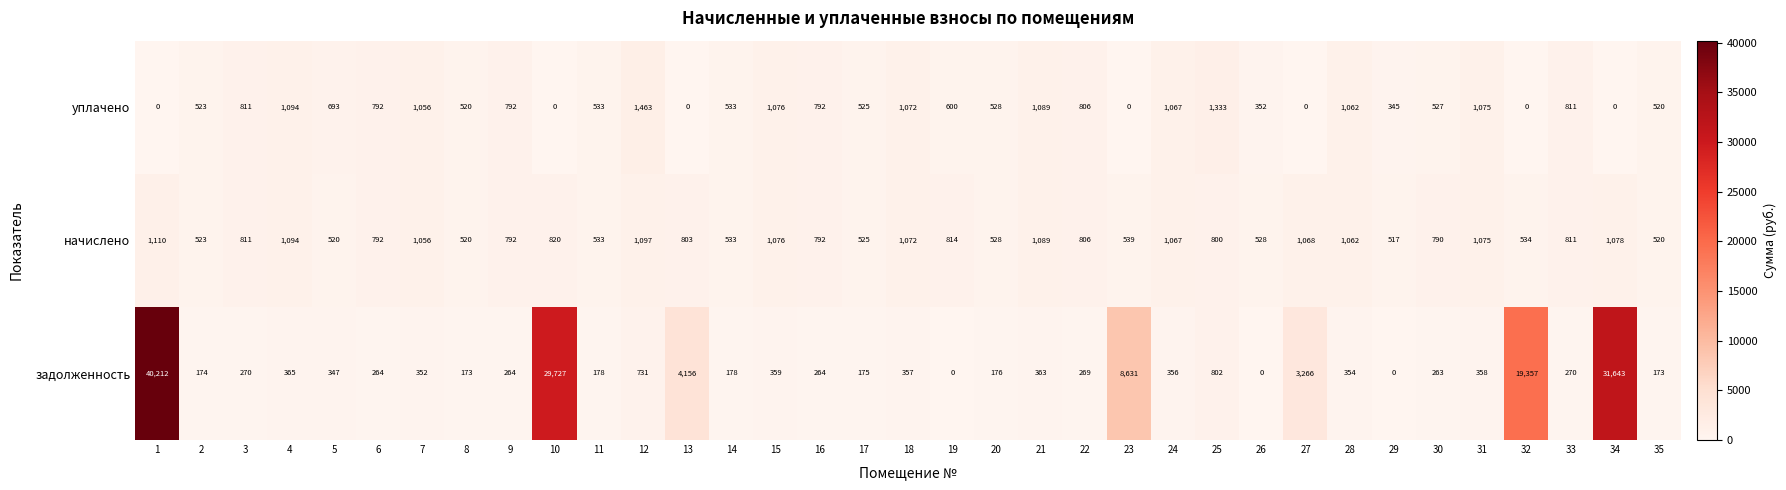

At which category is the sum across all series the highest?

1